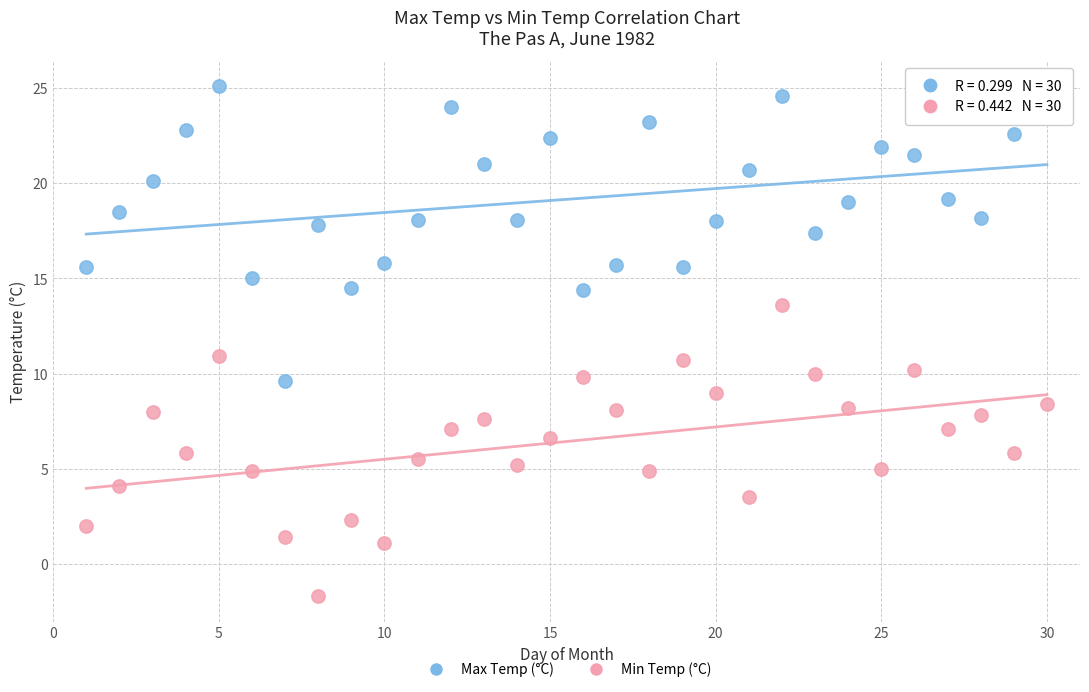

What are all the series names shown in the legend?

Max Temp (°C), Min Temp (°C)